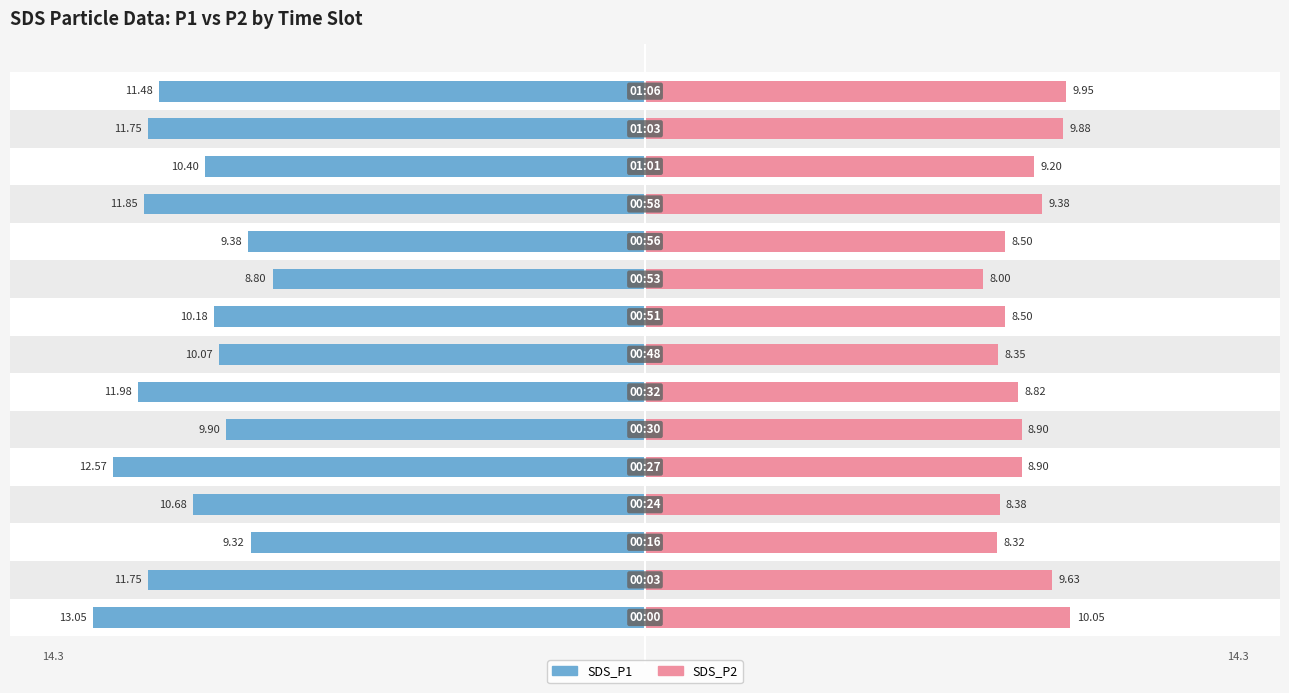

The value of SDS_P1 at 9 is -8.8. True or false?

True